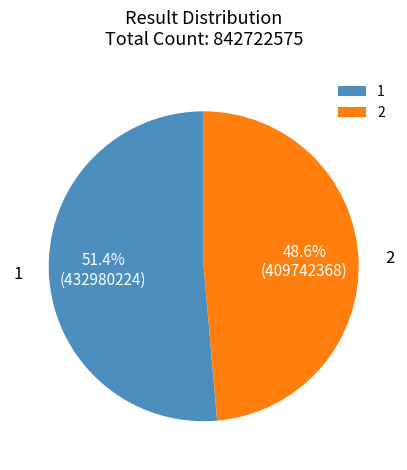

Rank the categories by value from highest to lowest.

1, 2